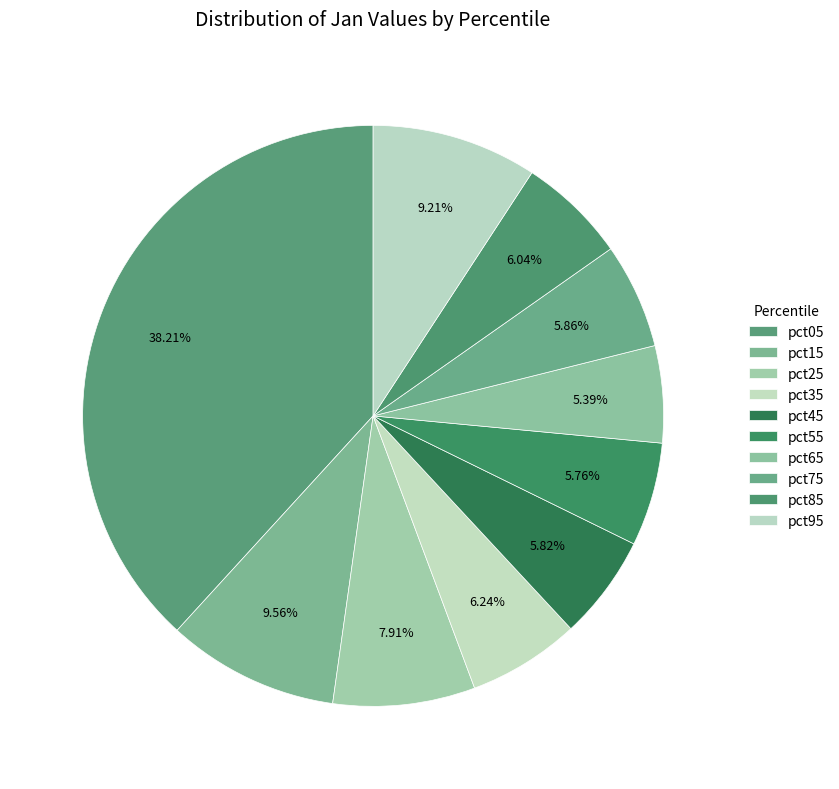

Do pct15 and pct35 together represent more than half of the pie?

No